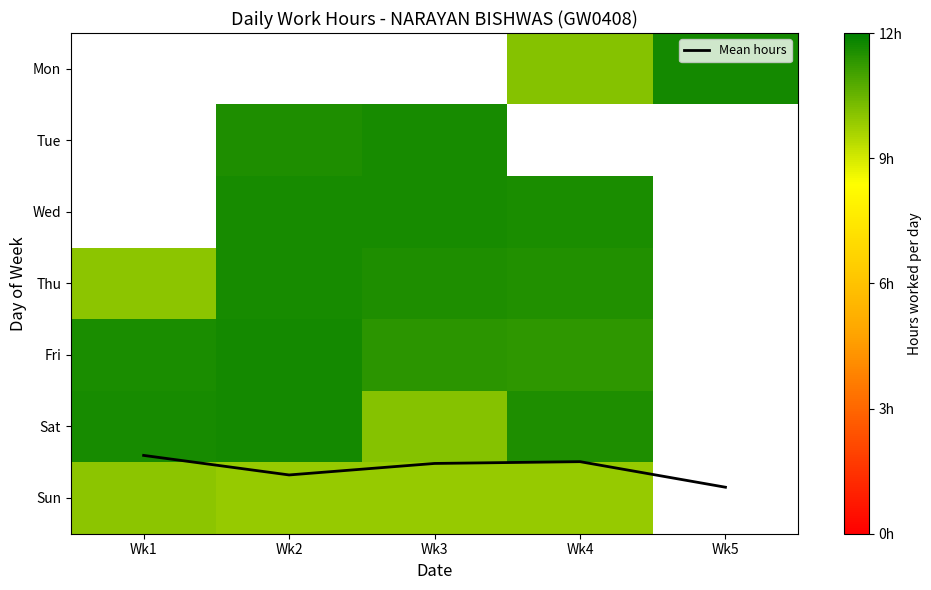

Rank the categories by Thu value from lowest to highest.

Wk1, Wk4, Wk3, Wk2, Wk5